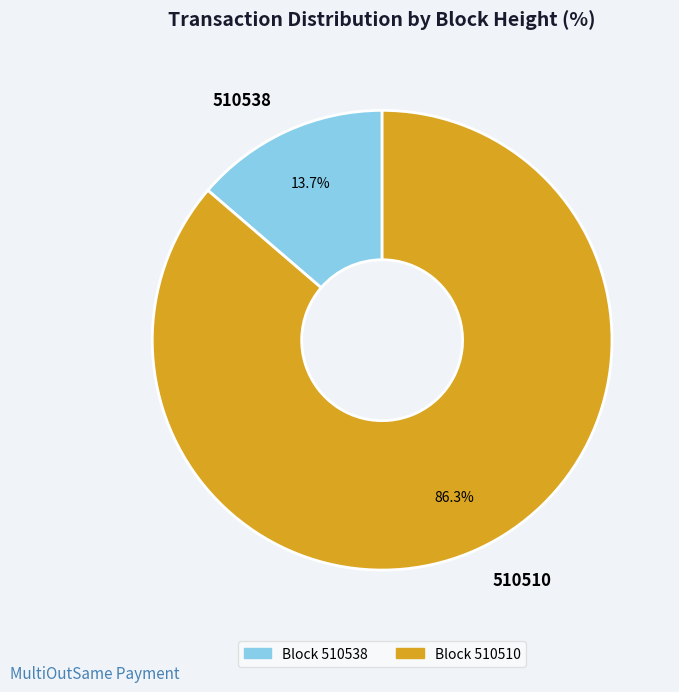

To the nearest percent, what portion does 510510 represent?

86%